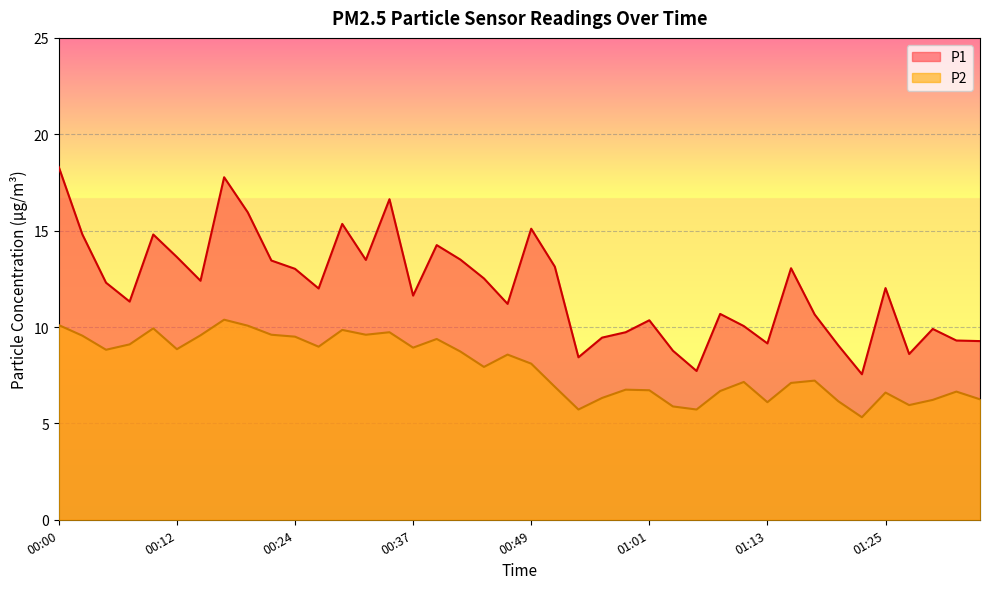

What is the difference between the highest and lowest values at 00:00?

8.2